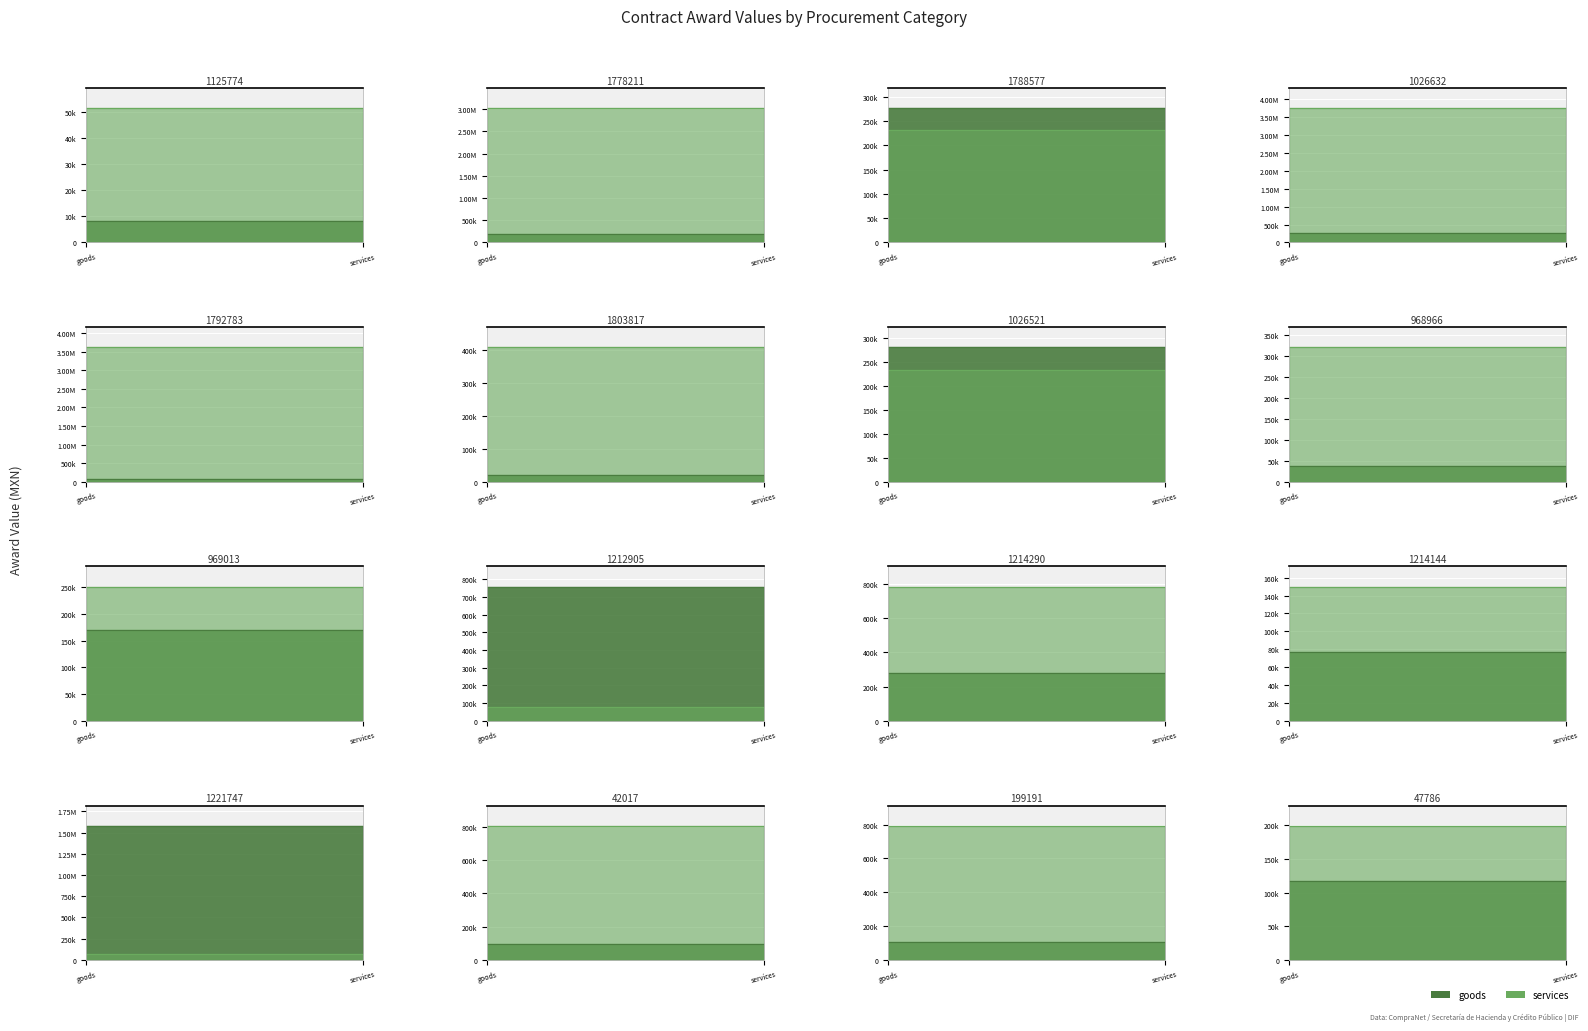

Between which two adjacent categories do goods and services first intersect?

1778211 and 1788577